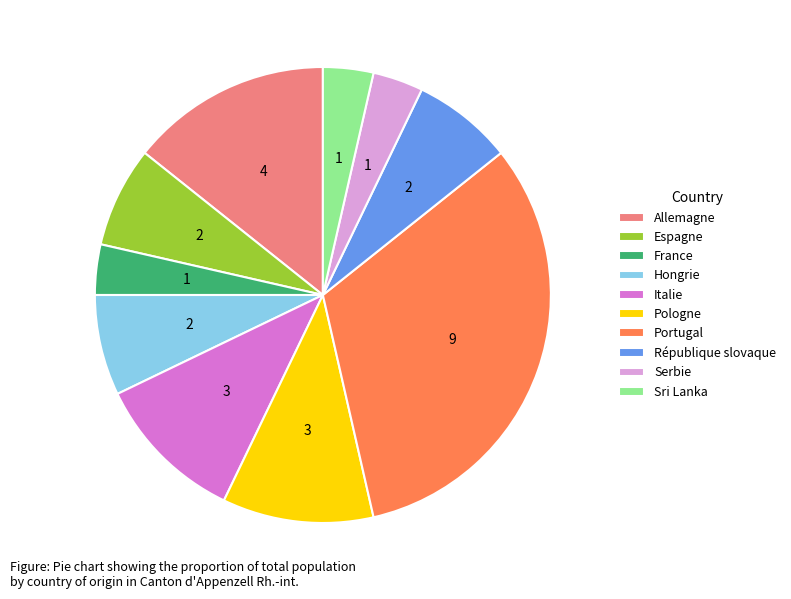

Is Espagne the majority of the pie?

No